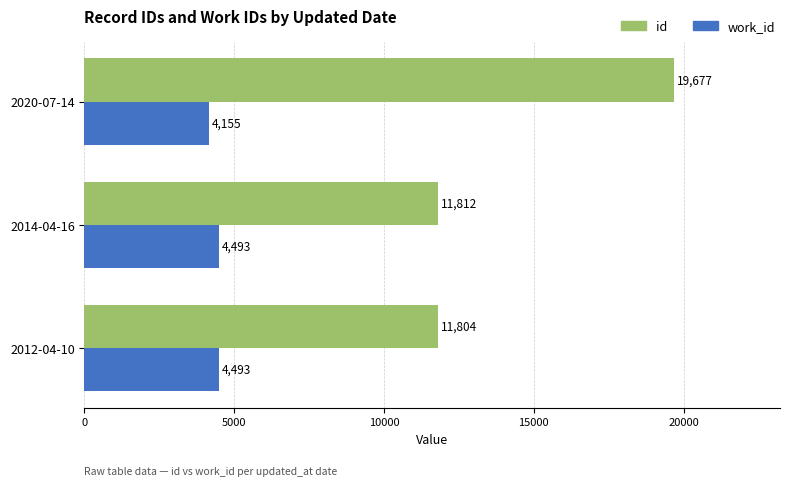

Where is id nearest to the value 15740?

2014-04-16